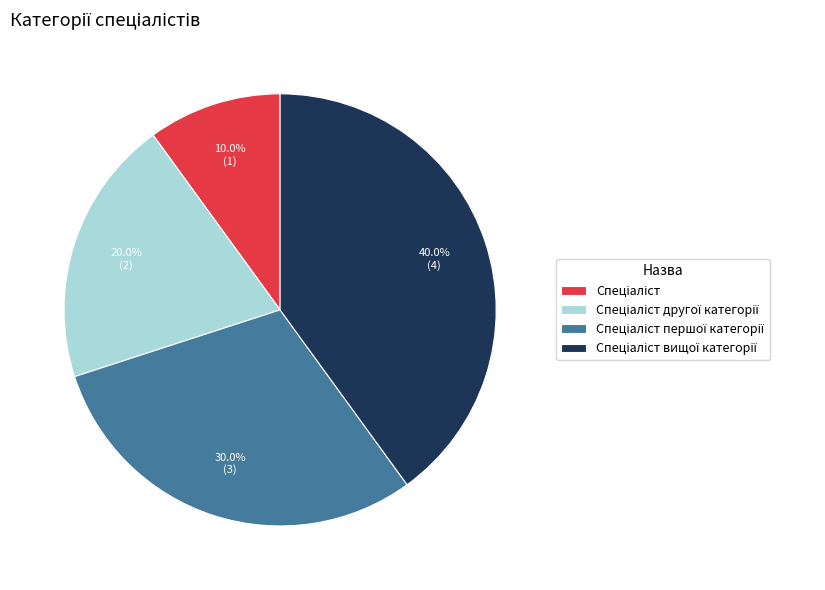

Does any single category account for the majority?

No